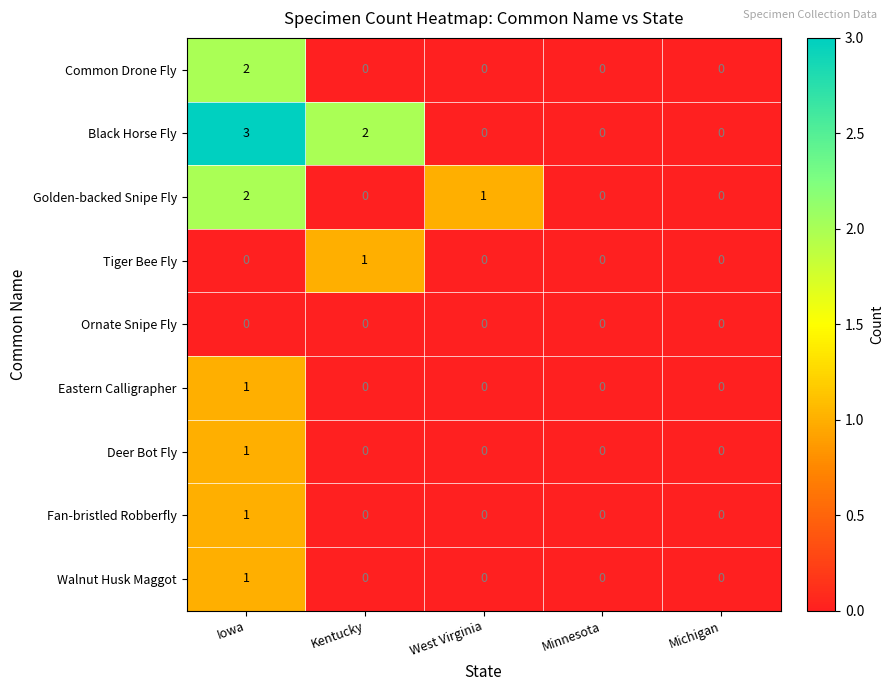

Which series has the widest spread of values?

Black Horse Fly